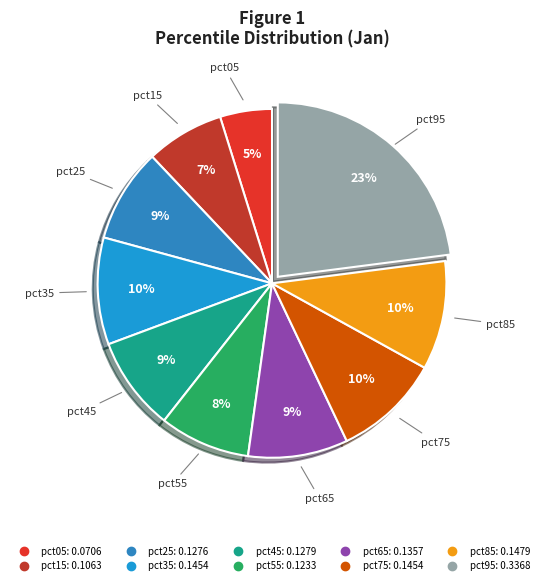

To the nearest percent, what is the difference between the pct45 and pct05 slice percentages?

4%